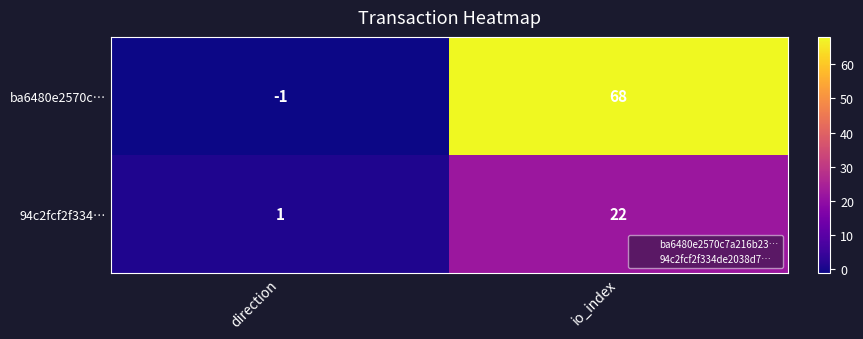

At which label is 94c2fcf2f334… closest to 11?

direction